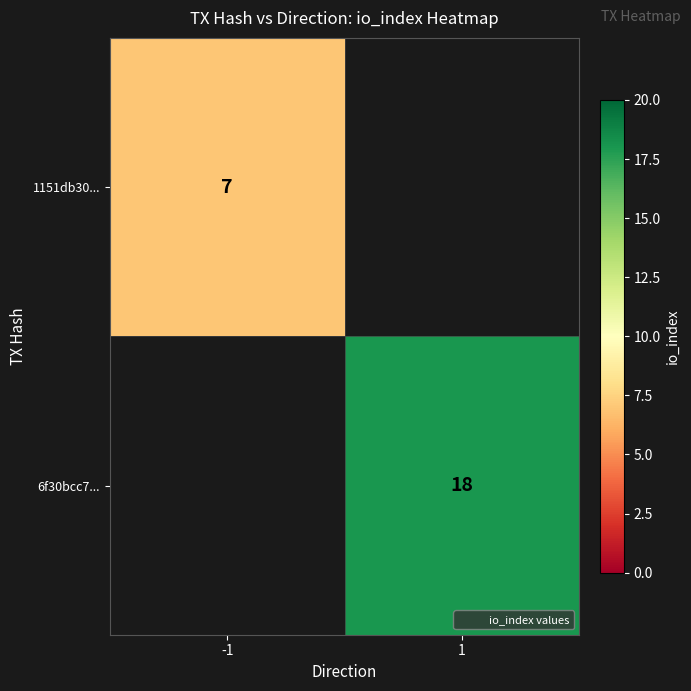

What is the average value of the 1151db30... series?

4